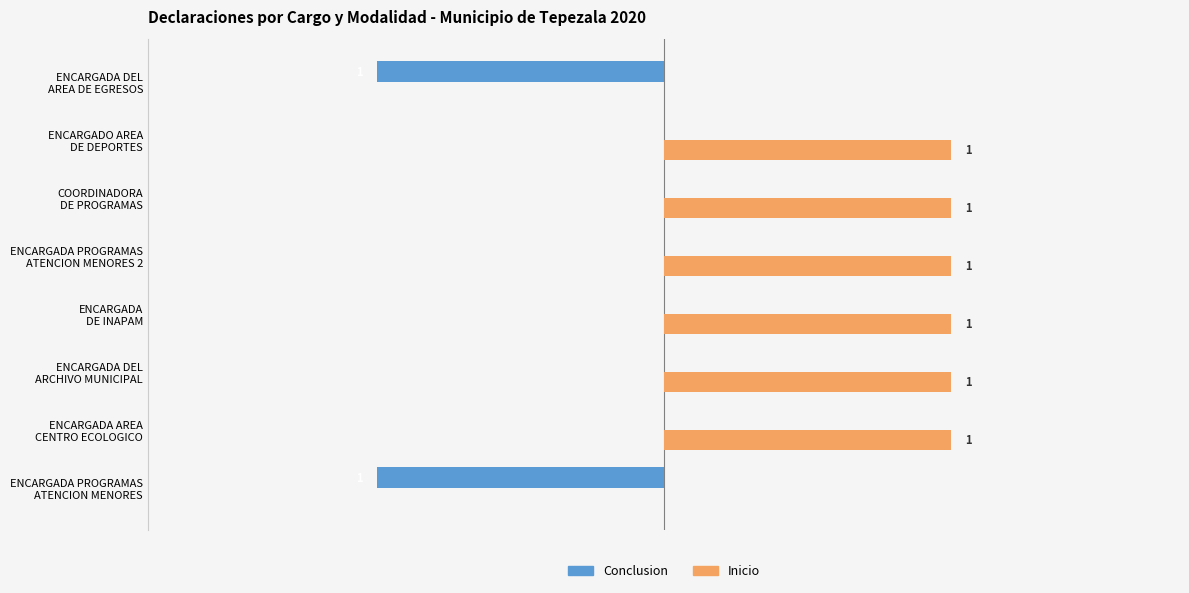

Which series has the largest total across all categories?

Inicio